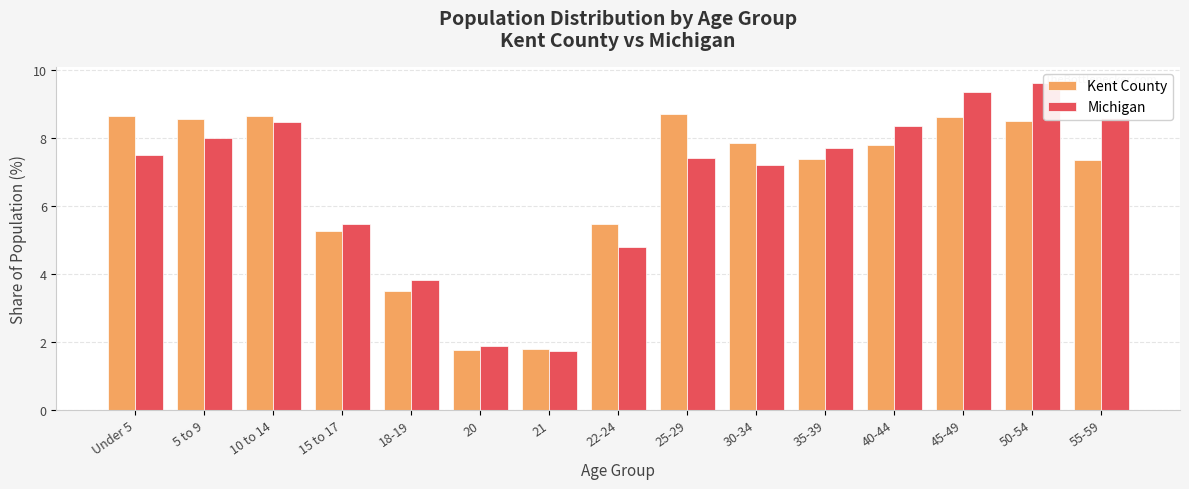

What position from the right is 20?

10